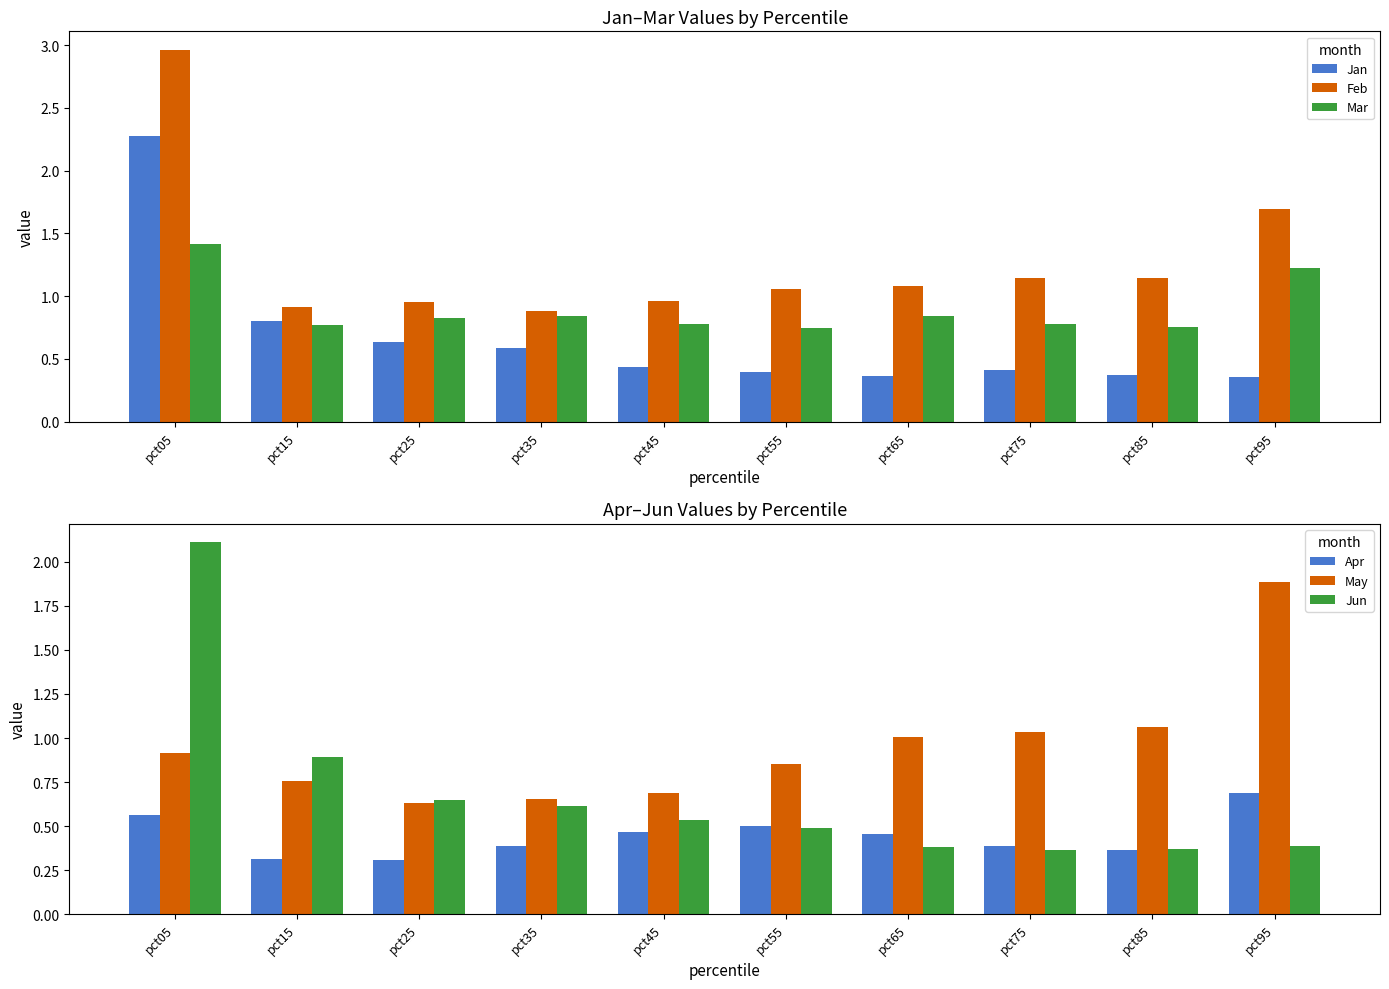

What is the spread (max minus min) of values at pct45?

0.5